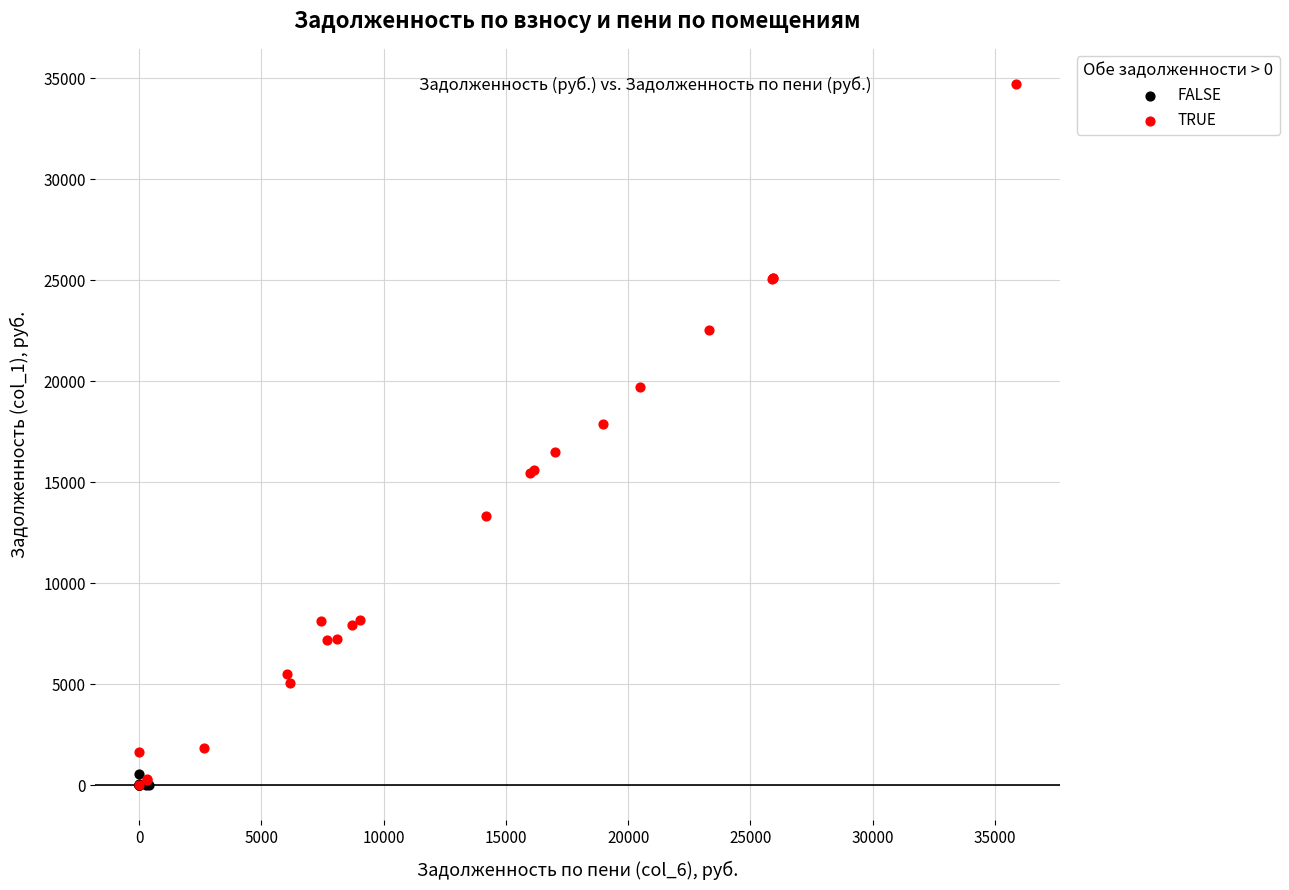

Which series has the widest spread of Y values?

TRUE